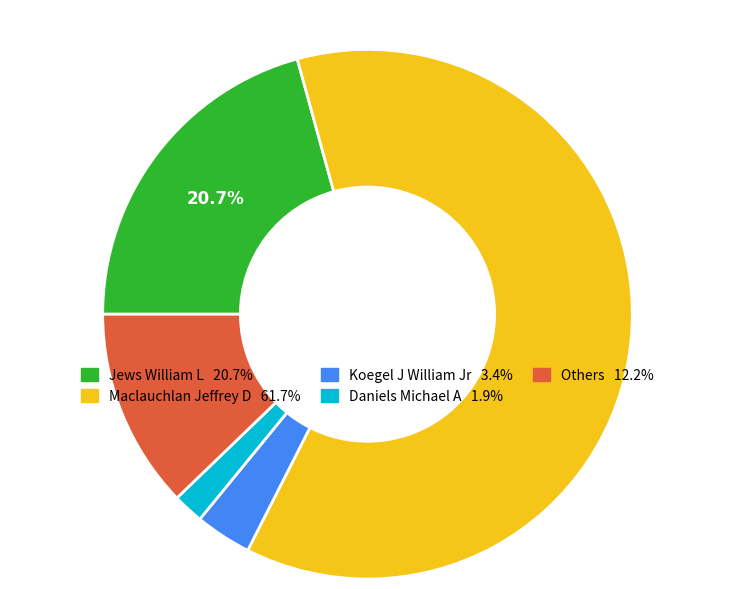

Does Maclauchlan Jeffrey D 61.7% represent more than half of the total?

Yes